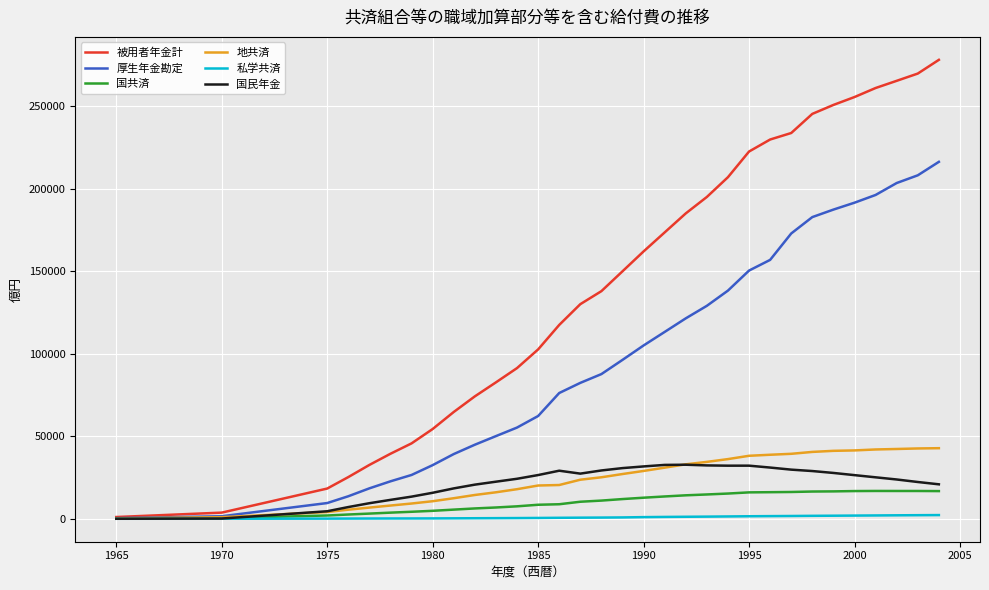

At how many categories does at least one series exceed 169669?

14